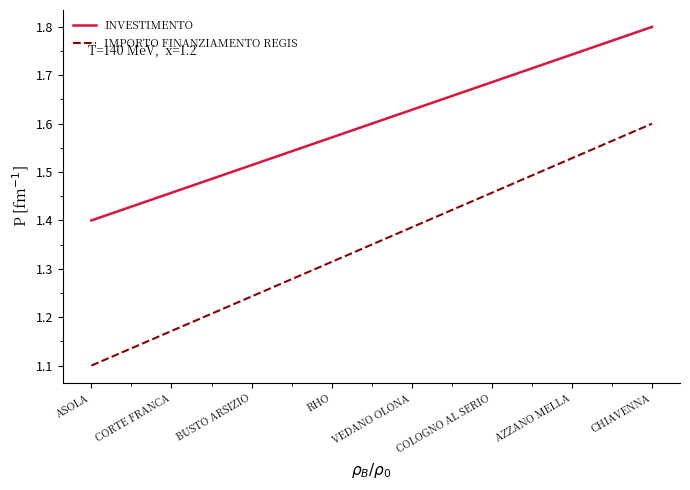

What is the difference between the maximum and minimum values in the INVESTIMENTO series?

0.4